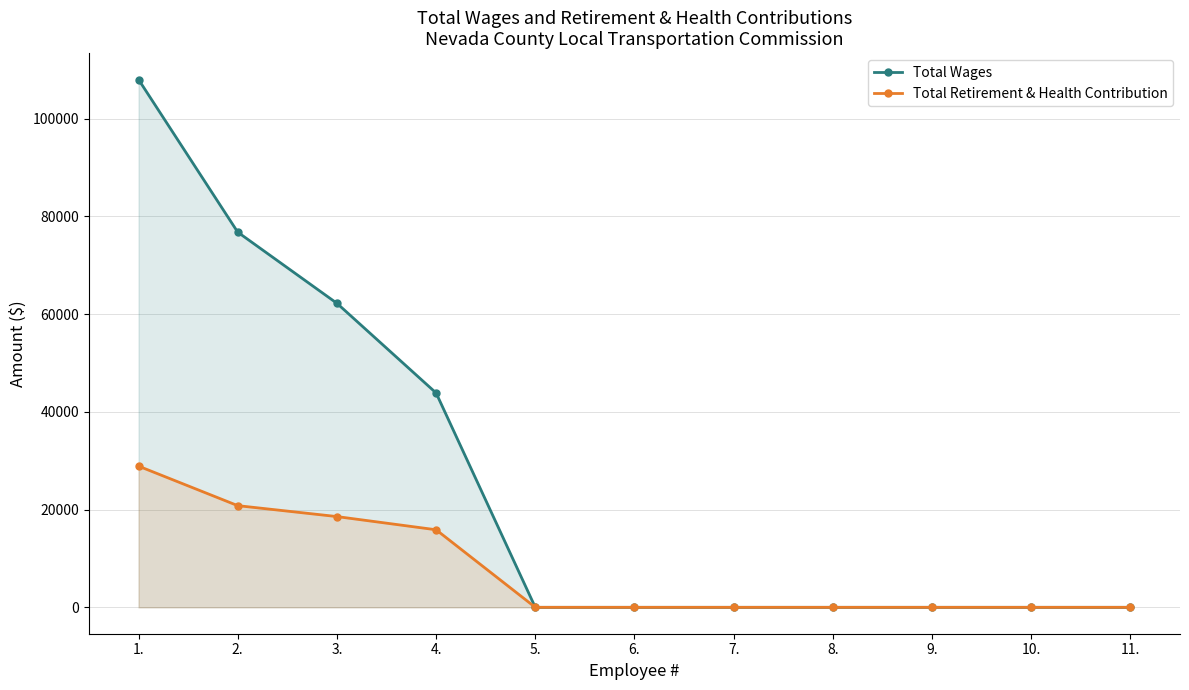

True or false: Total Retirement & Health Contribution has more than 1 points higher than both neighbors.

False